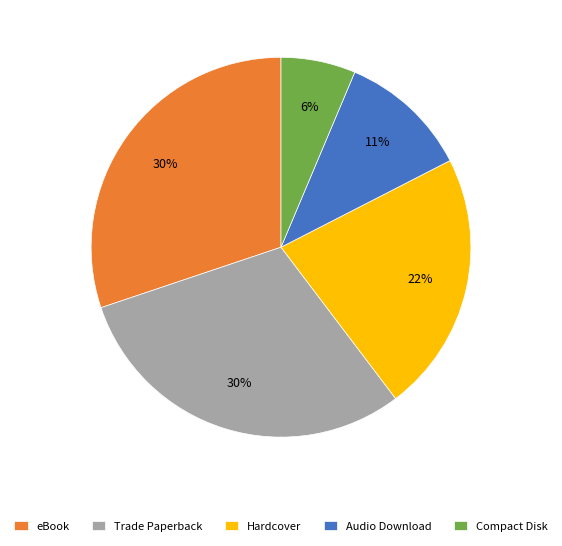

Is it true that eBook is 38% of the pie?

False